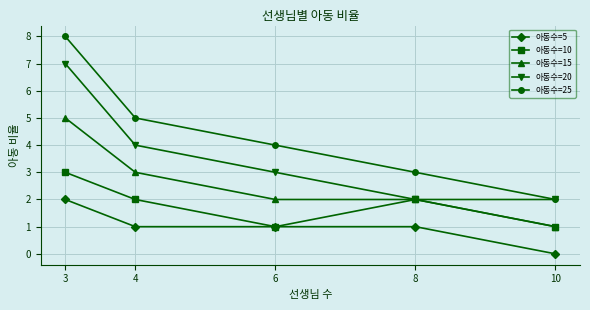

How many lines are shown in the chart?

5